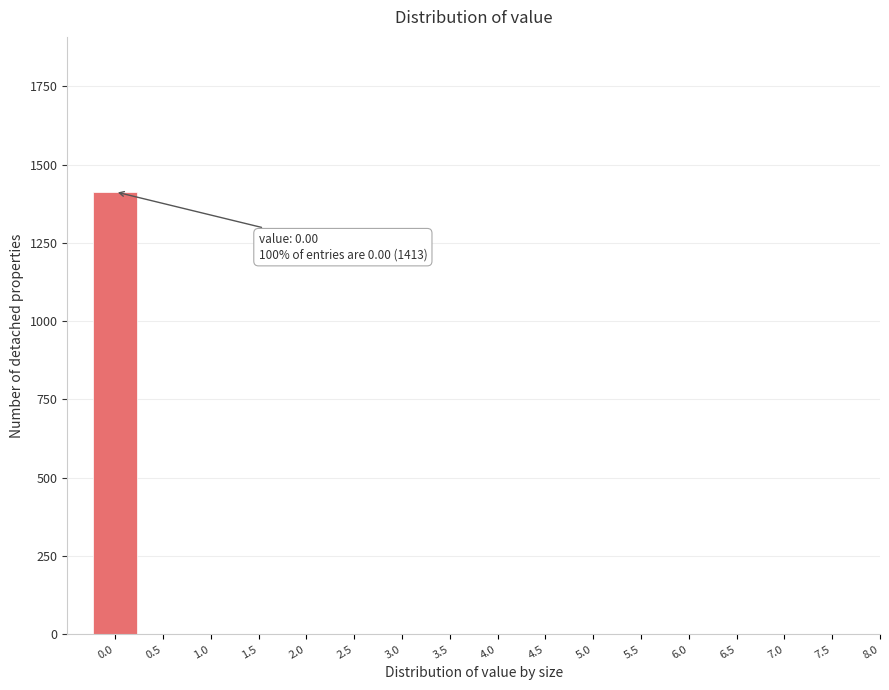

Reading right to left, transcribe all the data shown in this chart.

8.0=0	7.5=0	7.0=0	6.5=0	6.0=0	5.5=0	5.0=0	4.5=0	4.0=0	3.5=0	3.0=0	2.5=0	2.0=0	1.5=0	1.0=0	0.5=0	0.0=1413